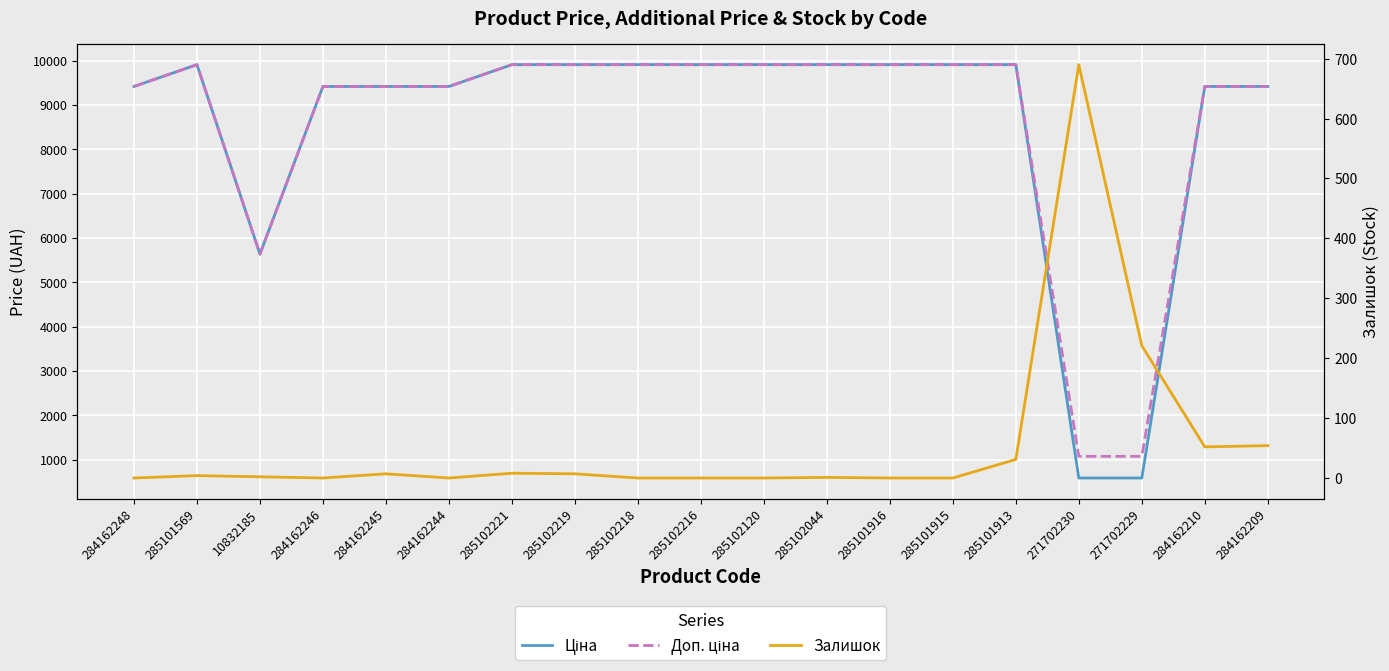

In Залишок, how many points are lower than both neighbors (excluding endpoints)?

3